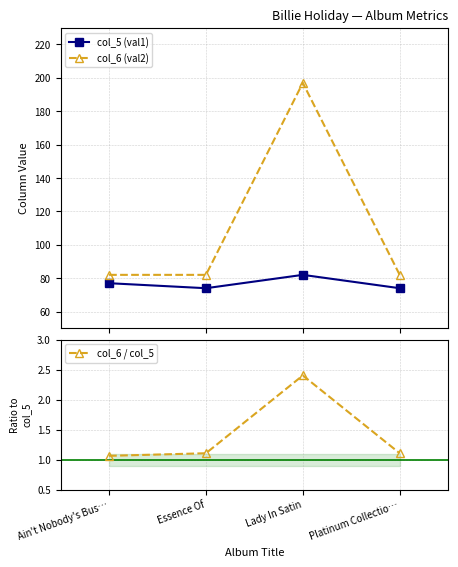

What is the sum of the col_6 / col_5 values at Platinum Collectio… and Essence Of?

2.2